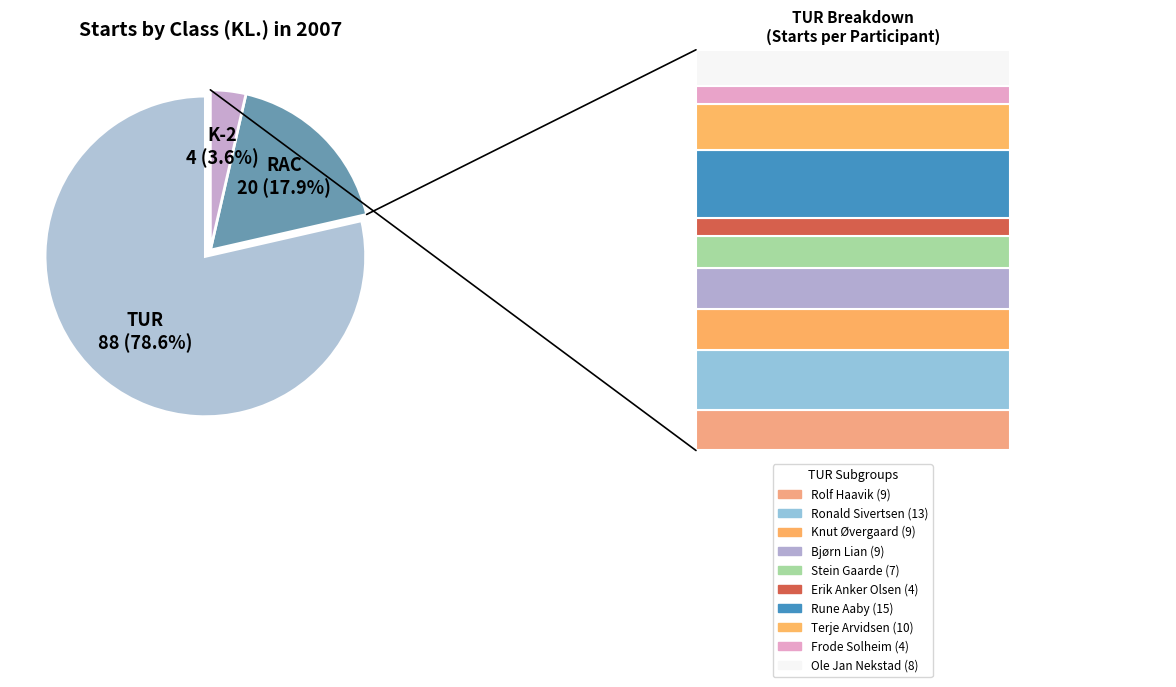

Rank the categories by value from lowest to highest.

K-2, RAC, TUR